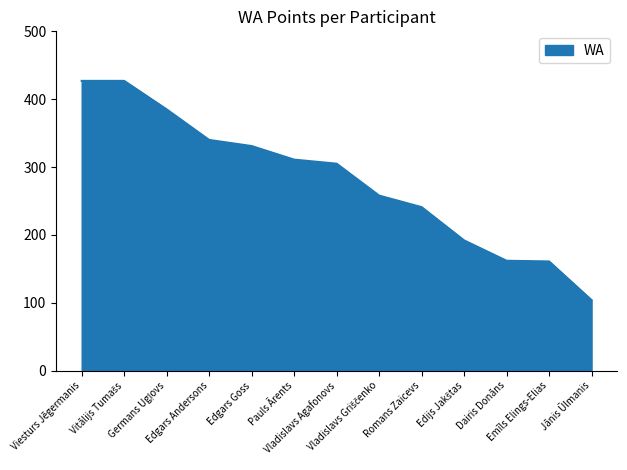

What is the minimum value shown in the chart?

104